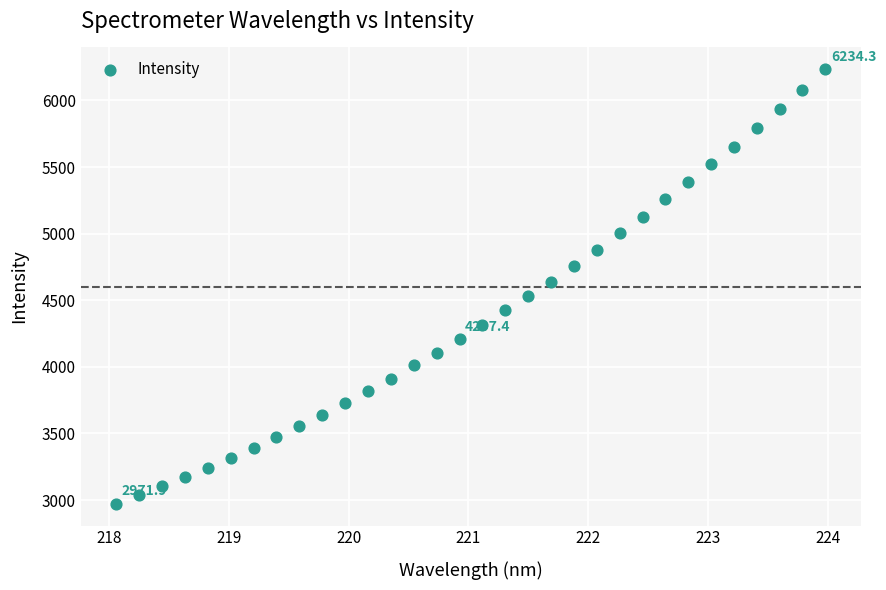

What is the range of Y values (max minus min)?

3262.4